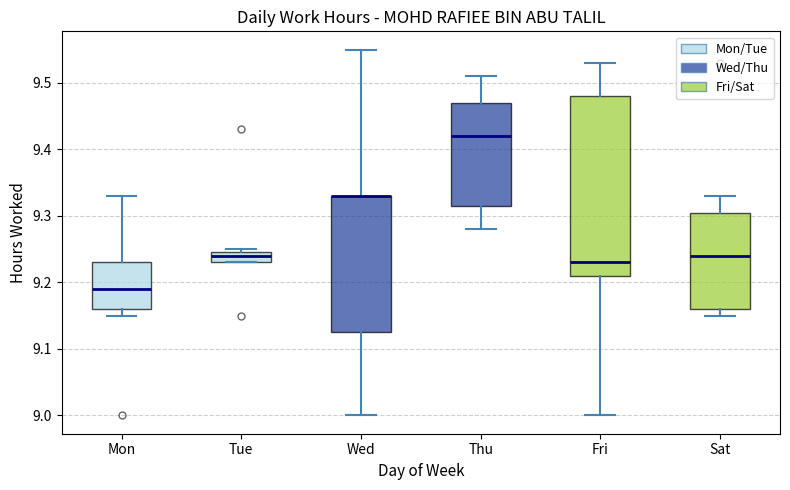

Where does the upper whisker of the box for Thu end on the y-axis? The values are not printed on the chart, so give them approximately, as read against the axis.

9.51